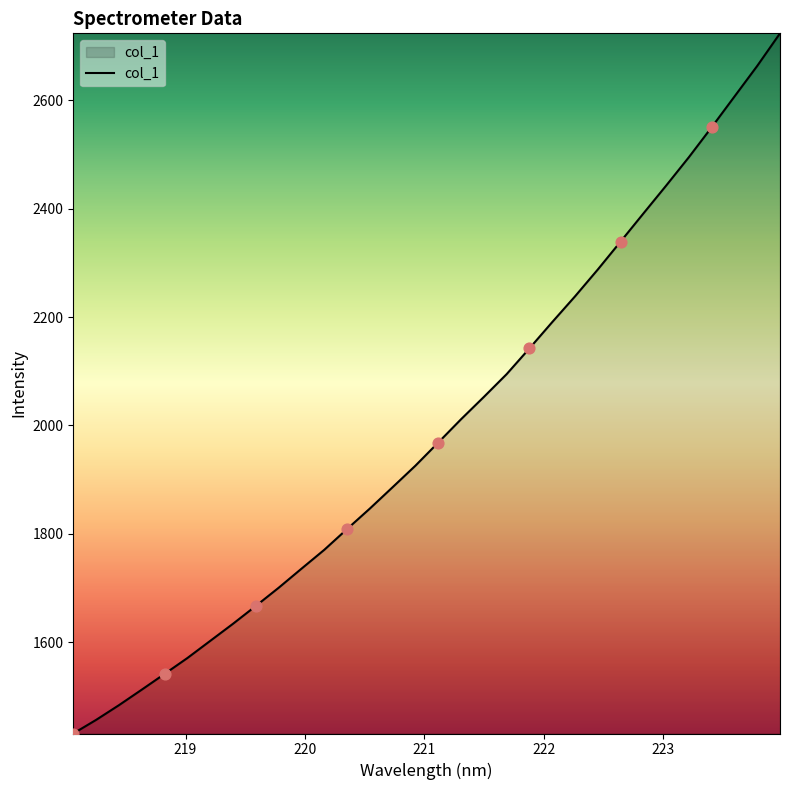

What is the greatest value displayed?

2723.3